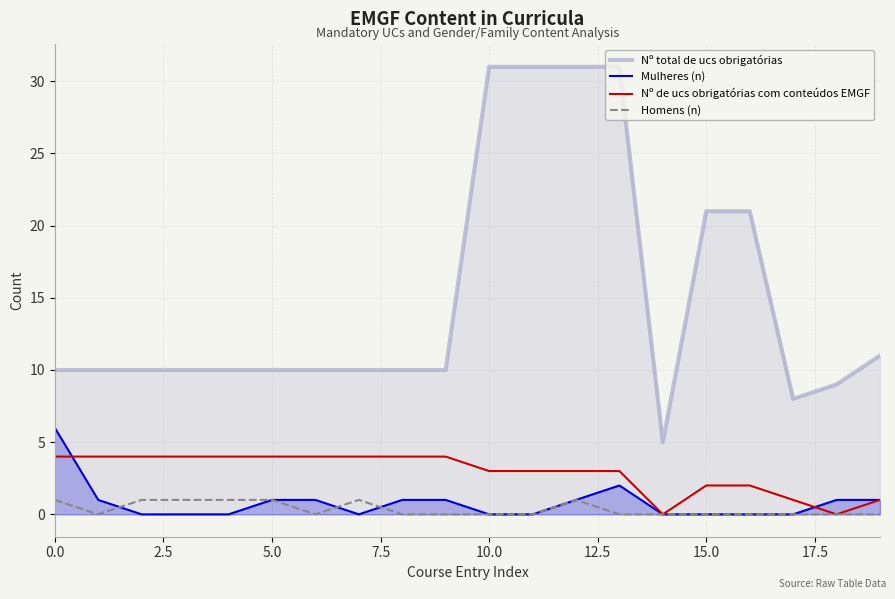

Rank the series by their maximum value, from lowest to highest.

Homens (n), Nº de ucs obrigatórias com conteúdos EMGF, Mulheres (n), Nº total de ucs obrigatórias